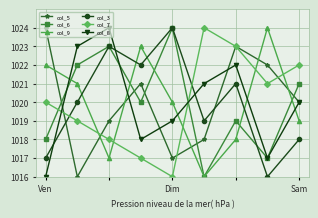

What is the value of the col_9 point at the 6th from the left?

1016